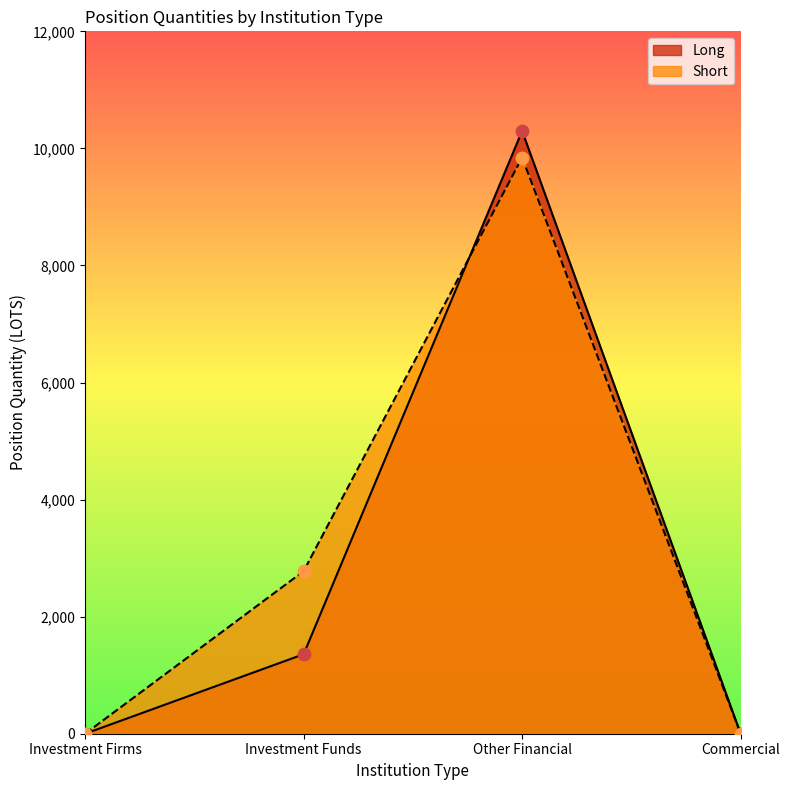

At how many categories does at least one series exceed 8002?

1